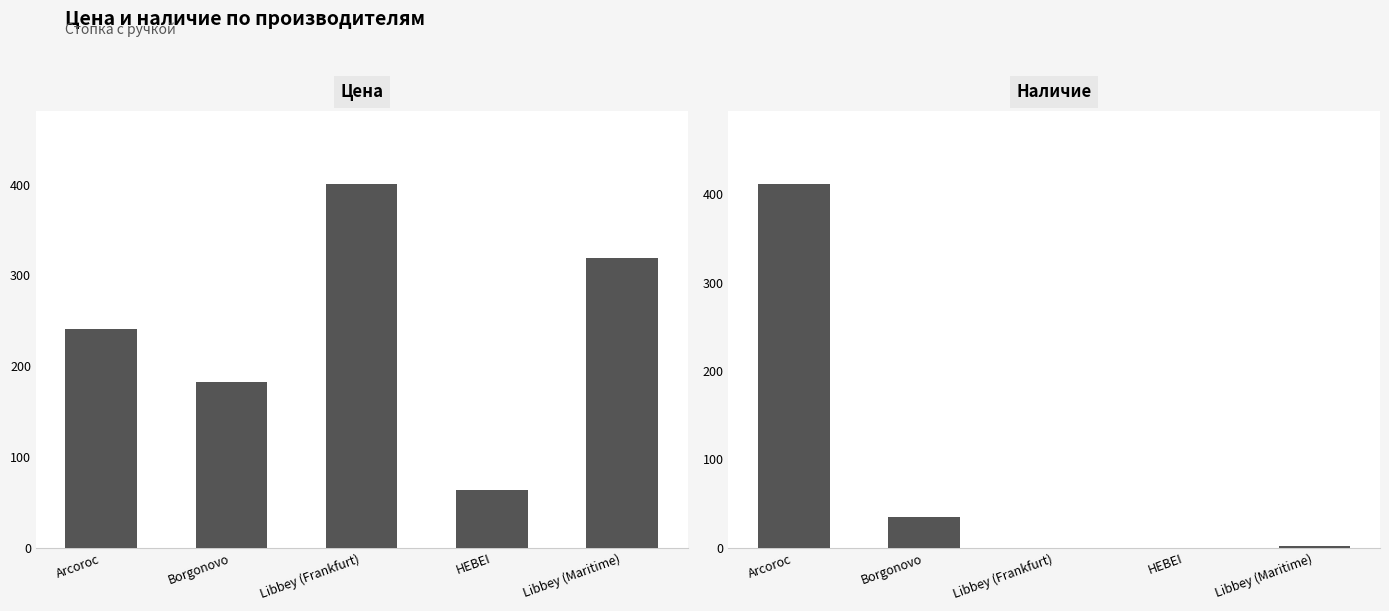

What are all the series names shown in the legend?

Цена, Наличие